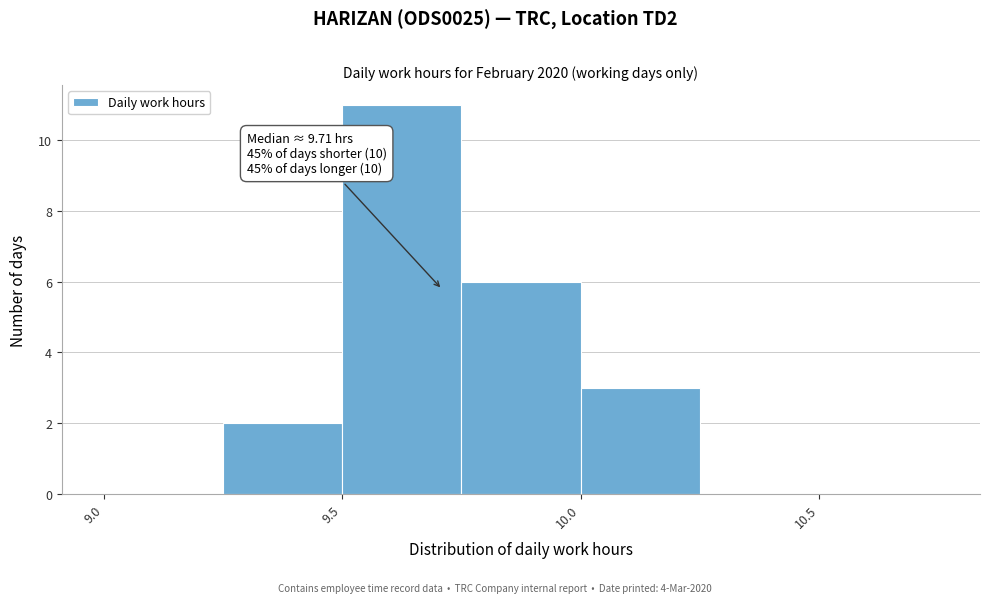

Which range on the x-axis has the tallest bar?

9.50 to 9.75